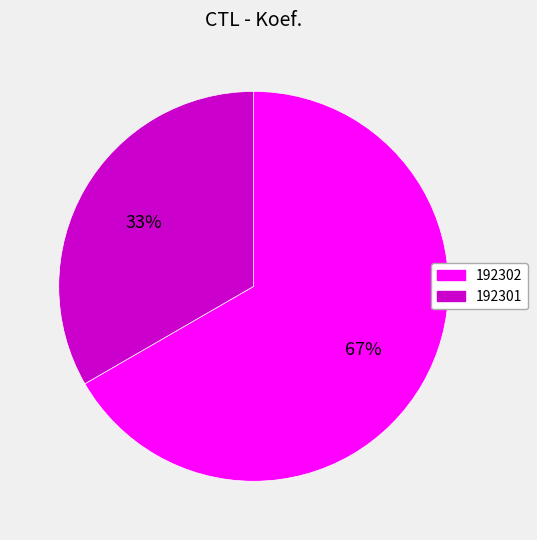

To the nearest percent, what is the combined percentage of 192302 and 192301?

100%